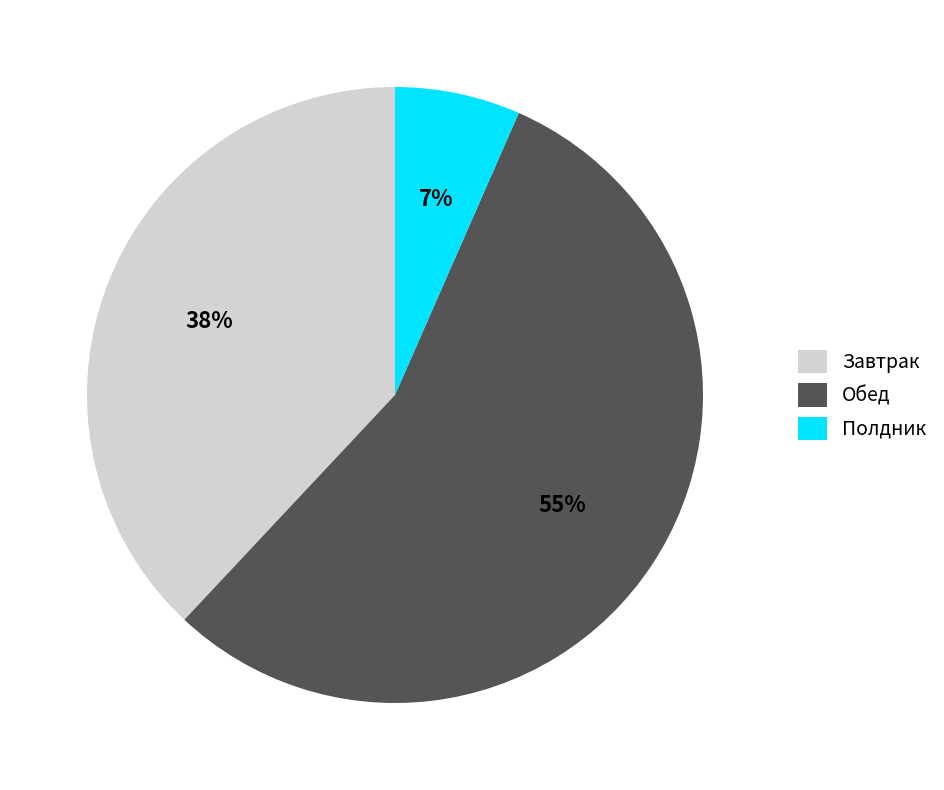

To the nearest percent, what portion does Обед represent?

55%